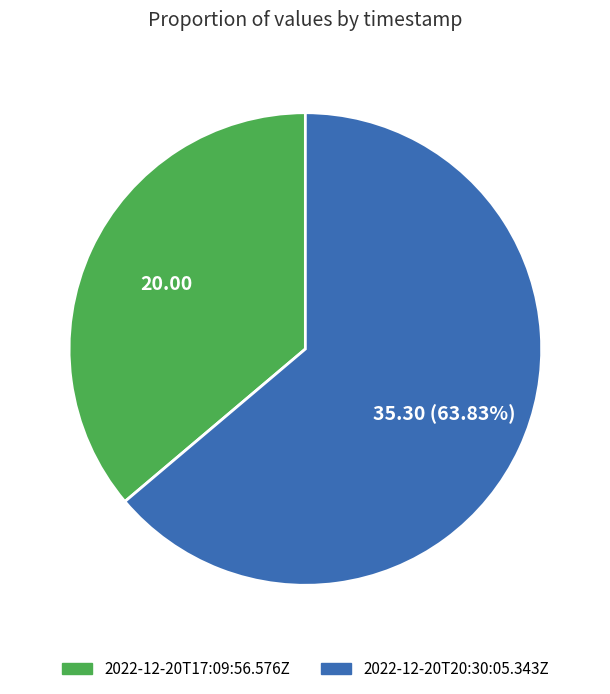

Between 2022-12-20T17:09:56.576Z and 2022-12-20T20:30:05.343Z, which is larger?

2022-12-20T20:30:05.343Z